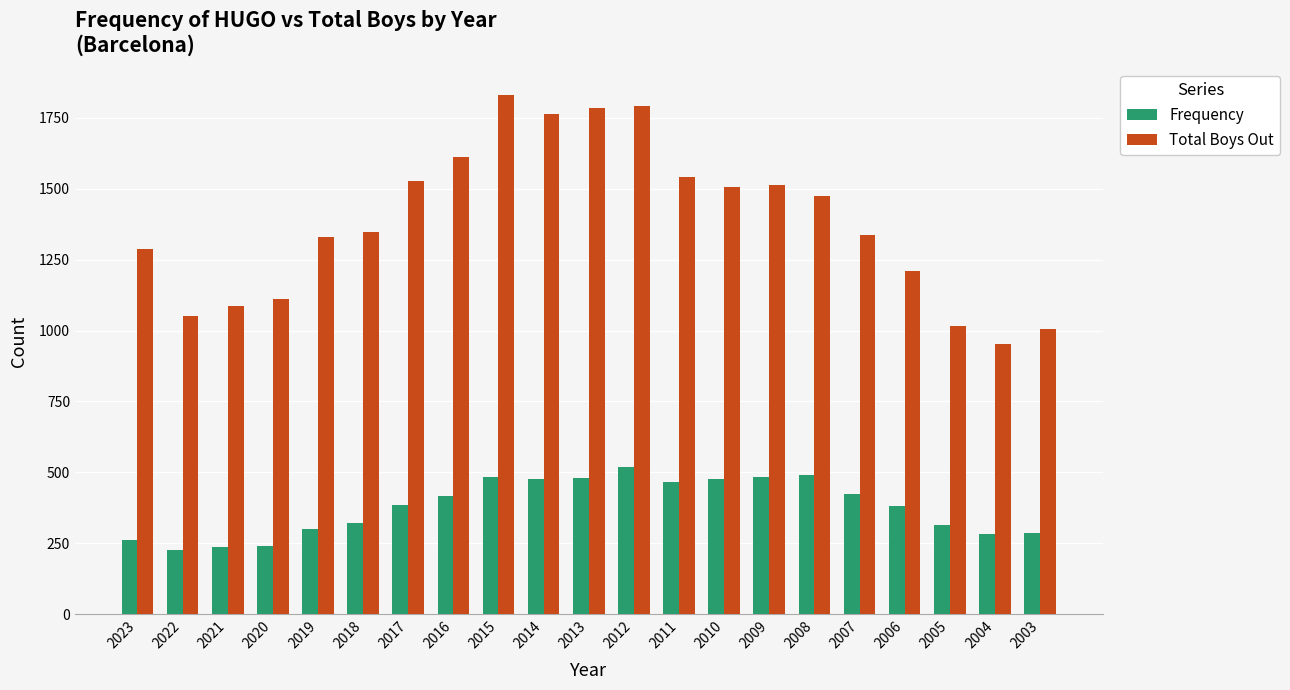

Rank the series at 2003 from highest to lowest value.

Total Boys Out, Frequency